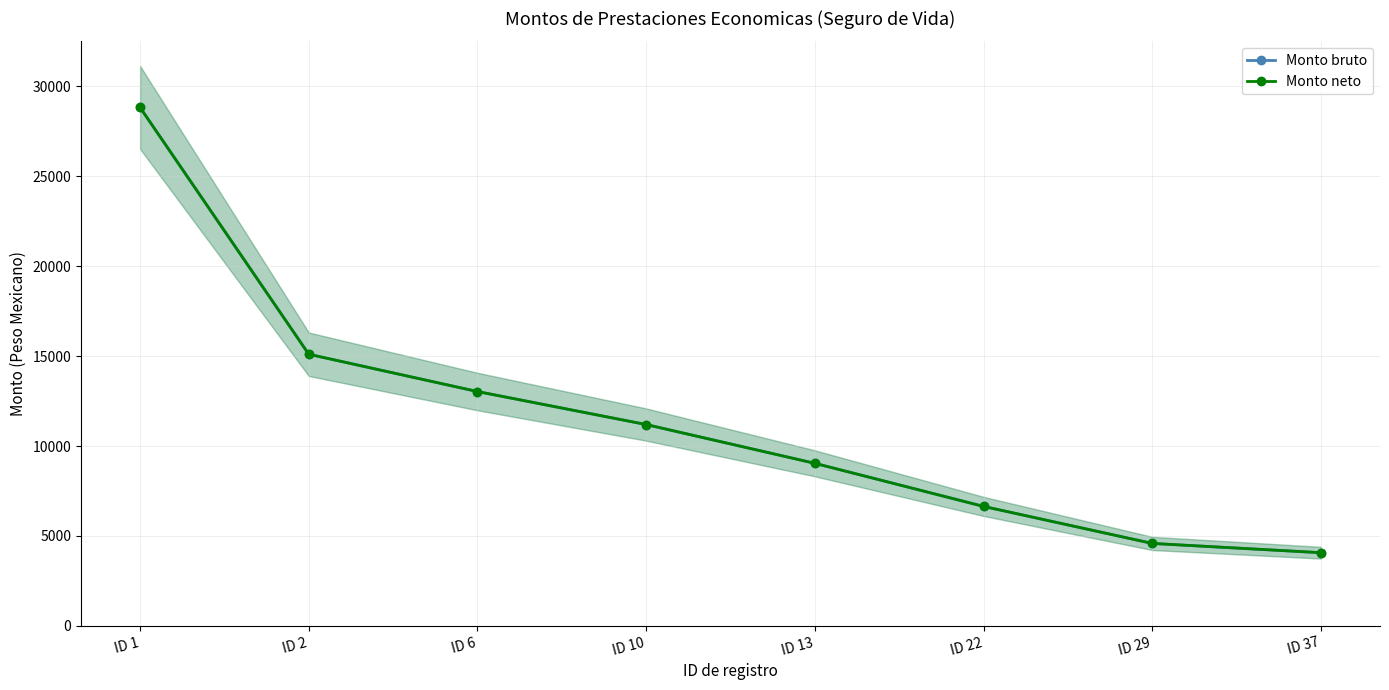

What is the value of the Monto neto point at the 3rd from the left?

13032.4